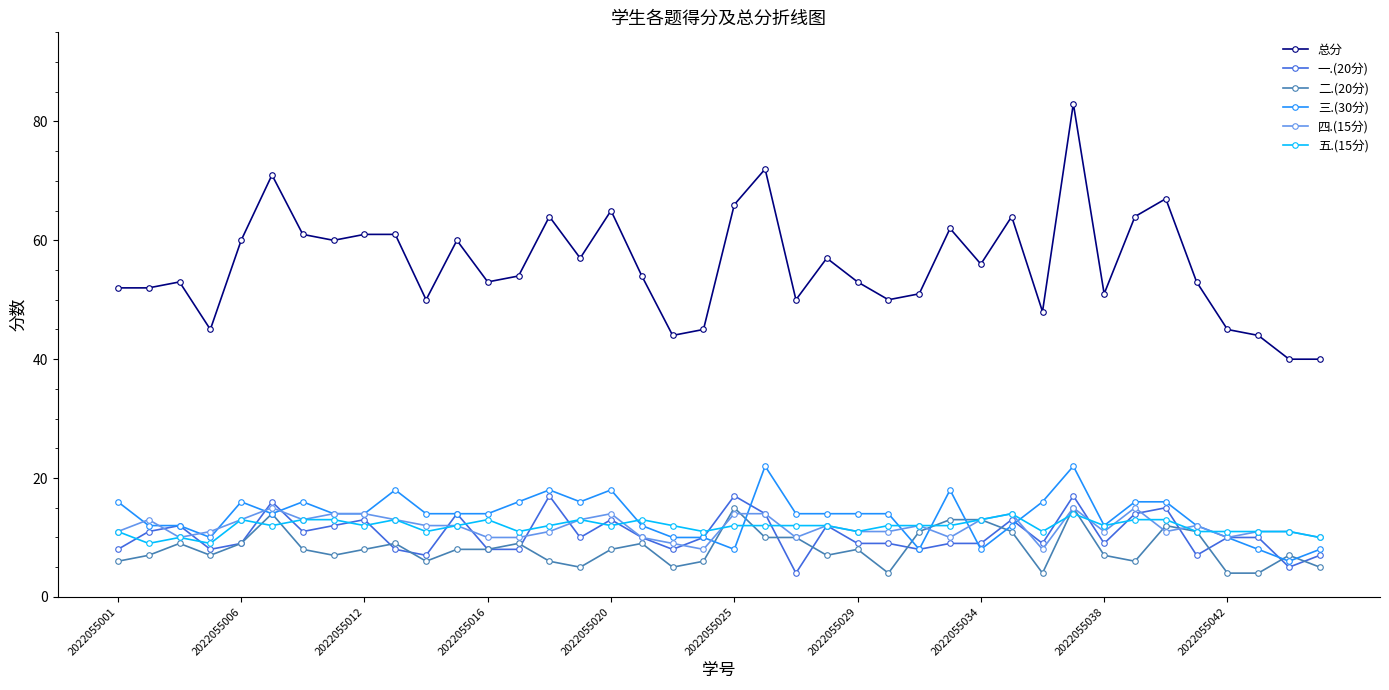

True or false: 五.(15分) has more than 2 points higher than both neighbors.

True